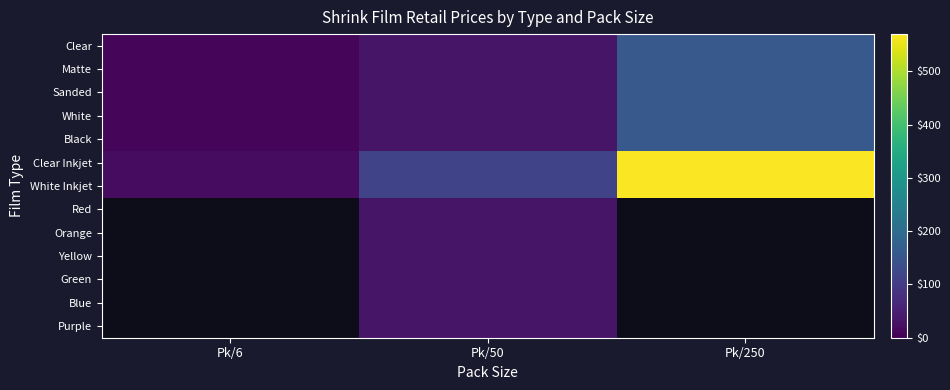

Which series has the largest range (max minus min)?

Clear Inkjet